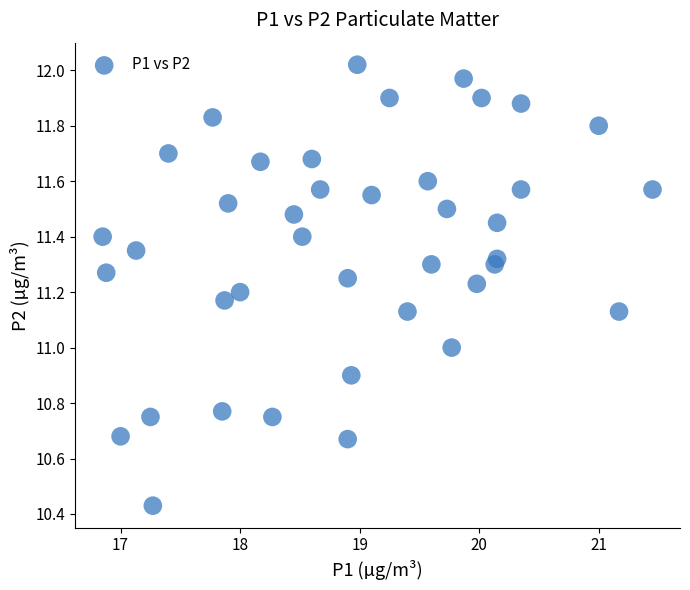

What is the range of Y values (max minus min)?

1.6